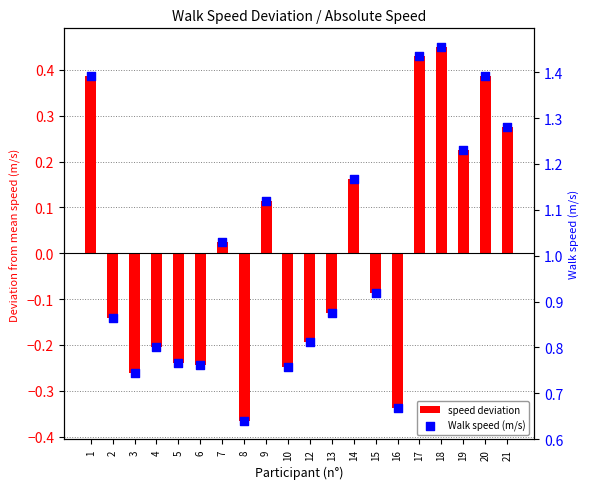

What is the total value across all series at 21?

1.6